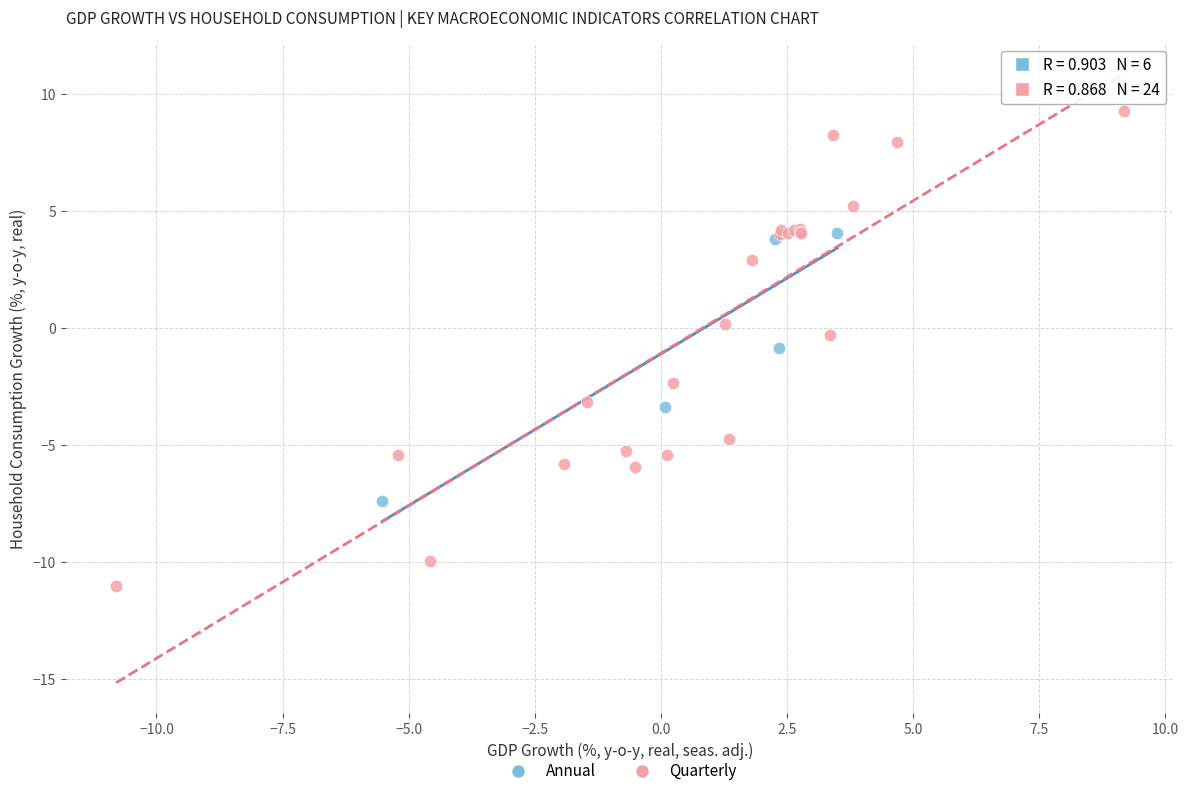

Which series reaches the minimum Y coordinate?

Quarterly